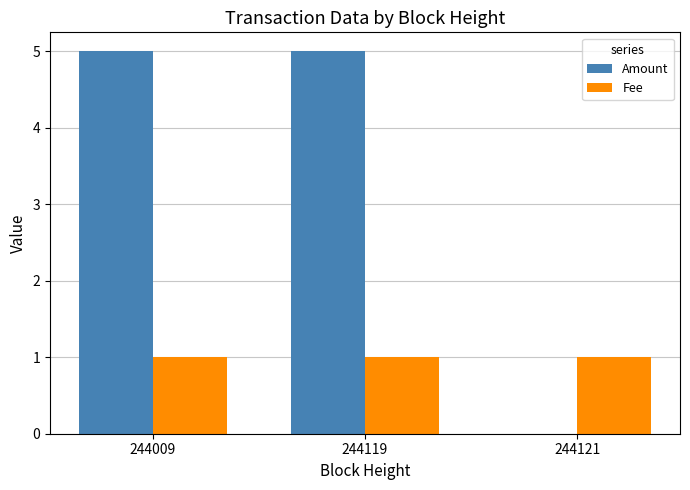

Reading left to right, extract all data points from this chart.

Amount: 5	5	0
Fee: 1	1	1